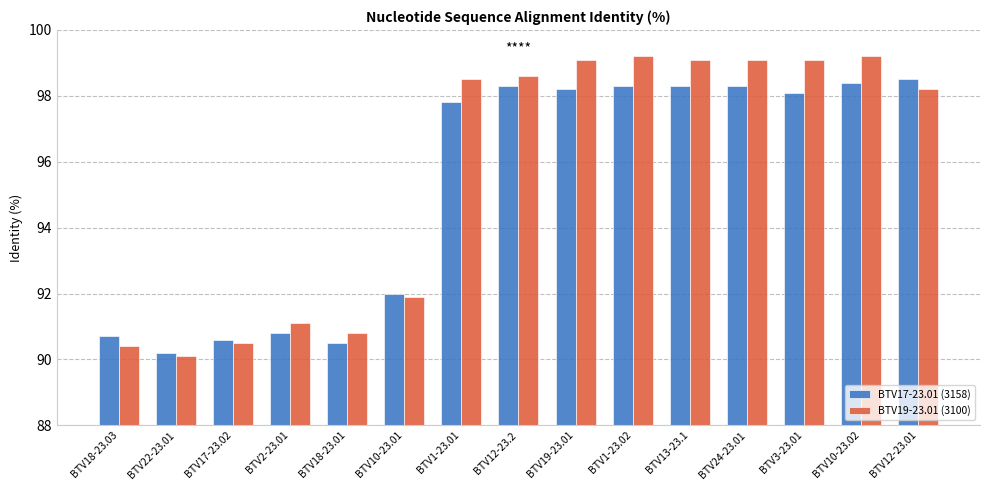

Are the bars horizontal?

No